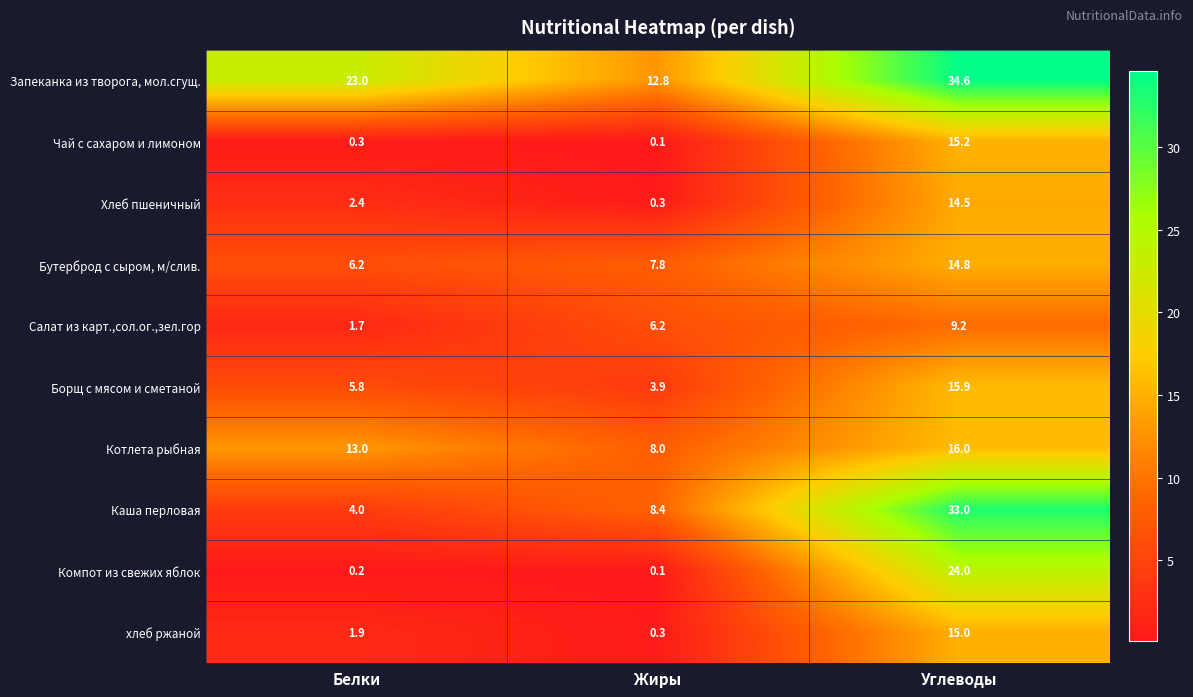

Which series has the largest range (max minus min)?

Каша перловая